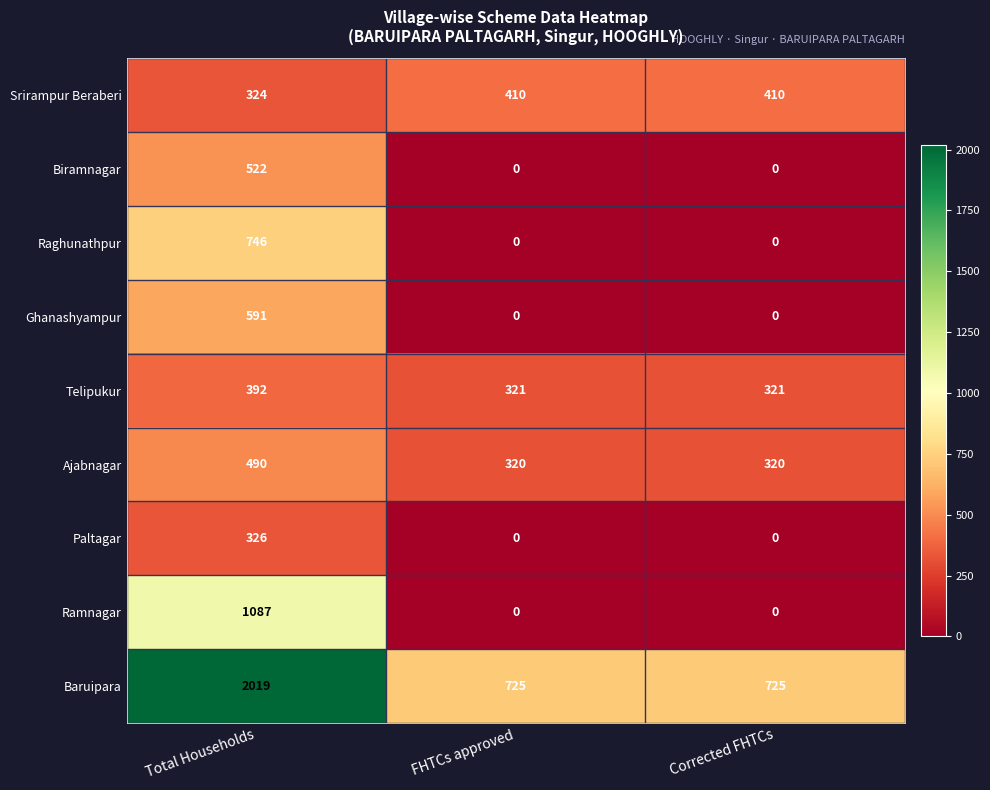

What is the difference between the Ajabnagar values at FHTCs approved and Total Households?

170